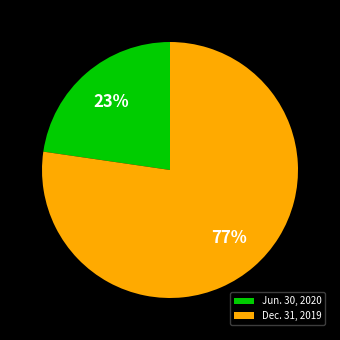

Does Dec. 31, 2019 account for over 50% of the chart?

Yes